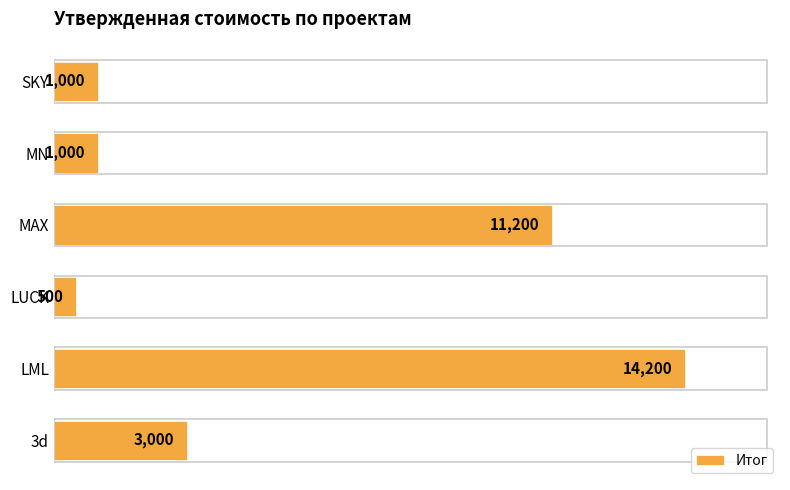

At which label is the value closest to 7350?

MAX